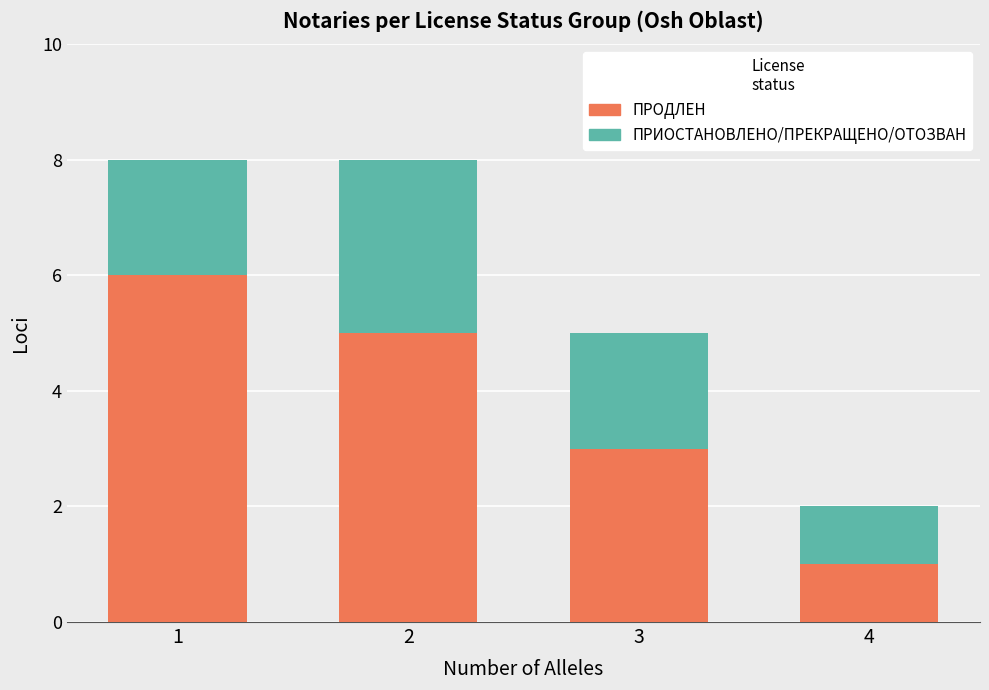

Reading right to left, what are the values for ПРОДЛЕН?

4=1	3=3	2=5	1=6